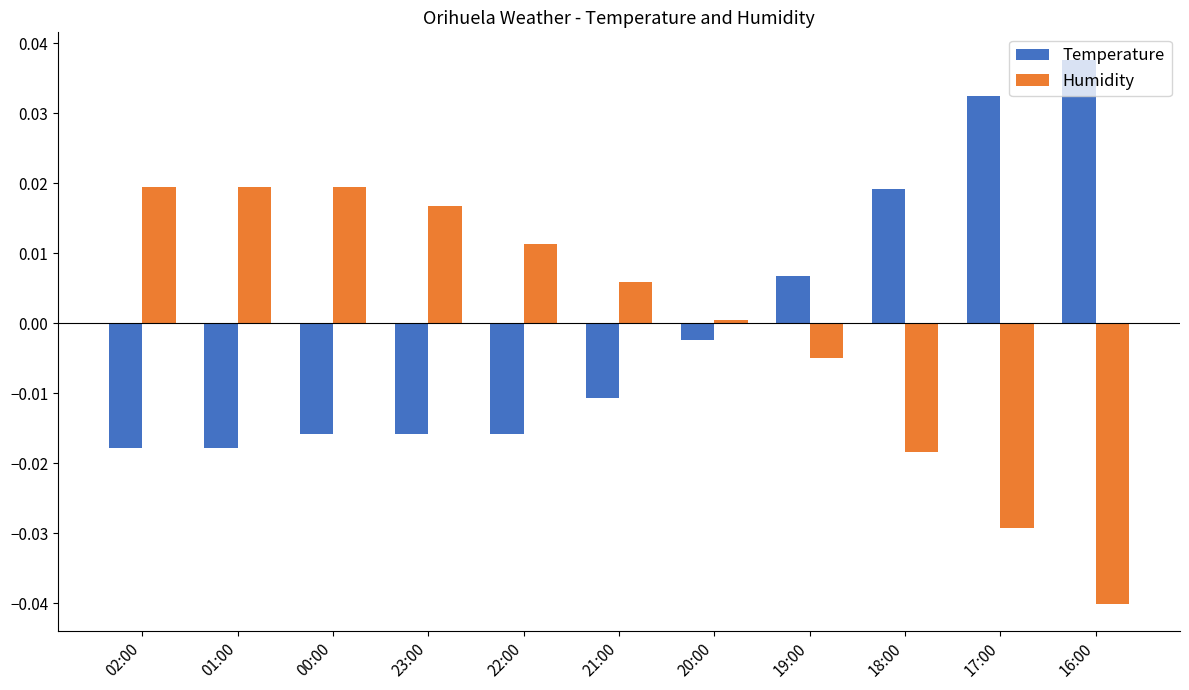

Rank the series by their maximum value, from lowest to highest.

Humidity, Temperature